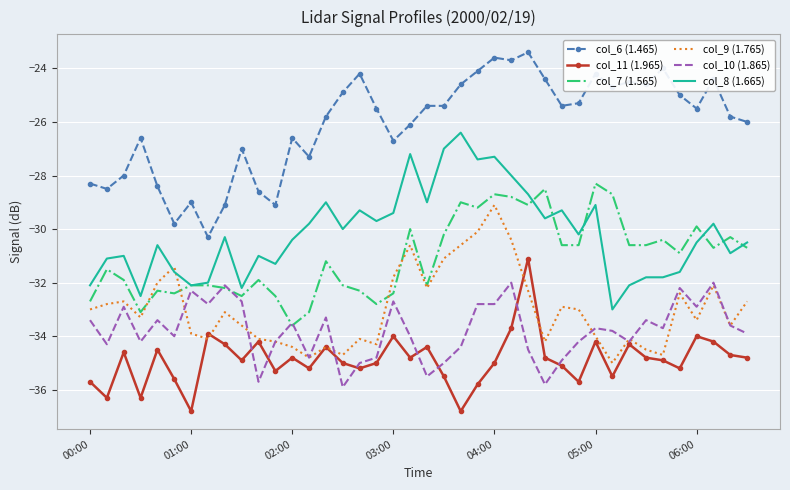

What is the difference between the maximum and minimum values in the col_10 (1.865) series?

3.9